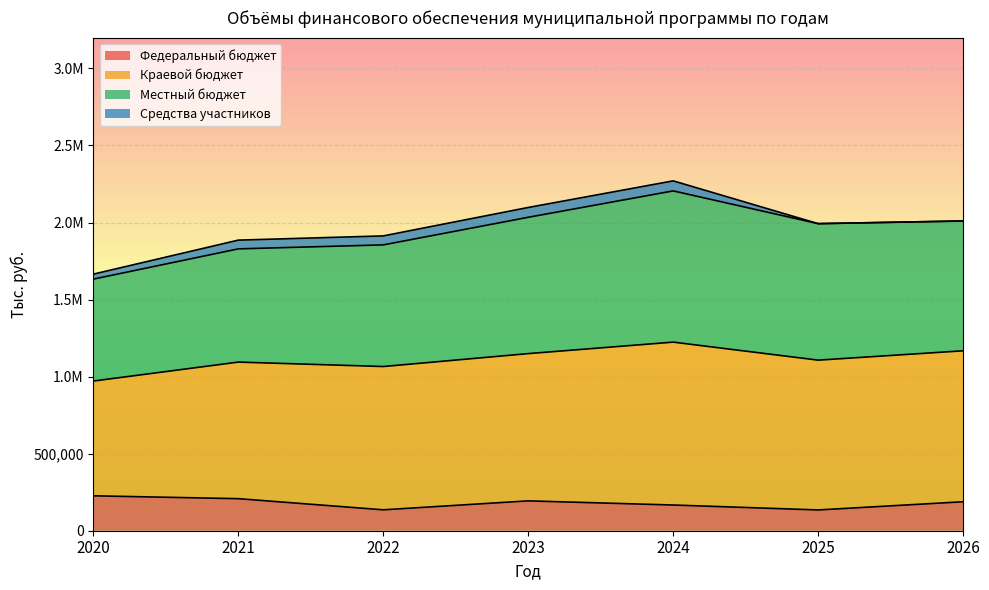

How many categories are shown in the chart?

7